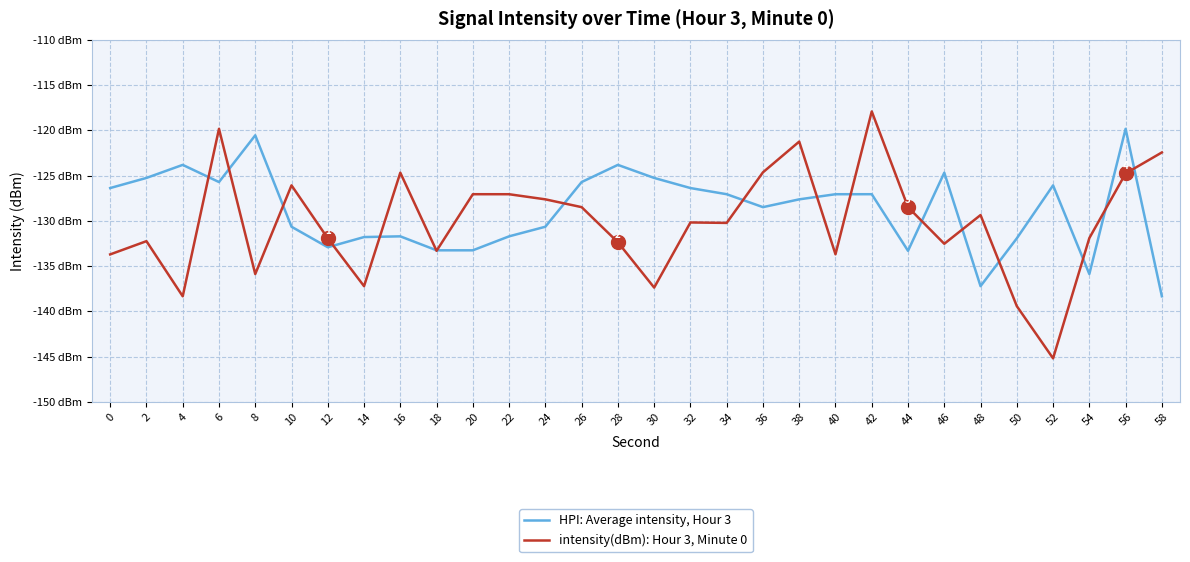

Which series changed the most between 36 and 42?

intensity(dBm): Hour 3, Minute 0